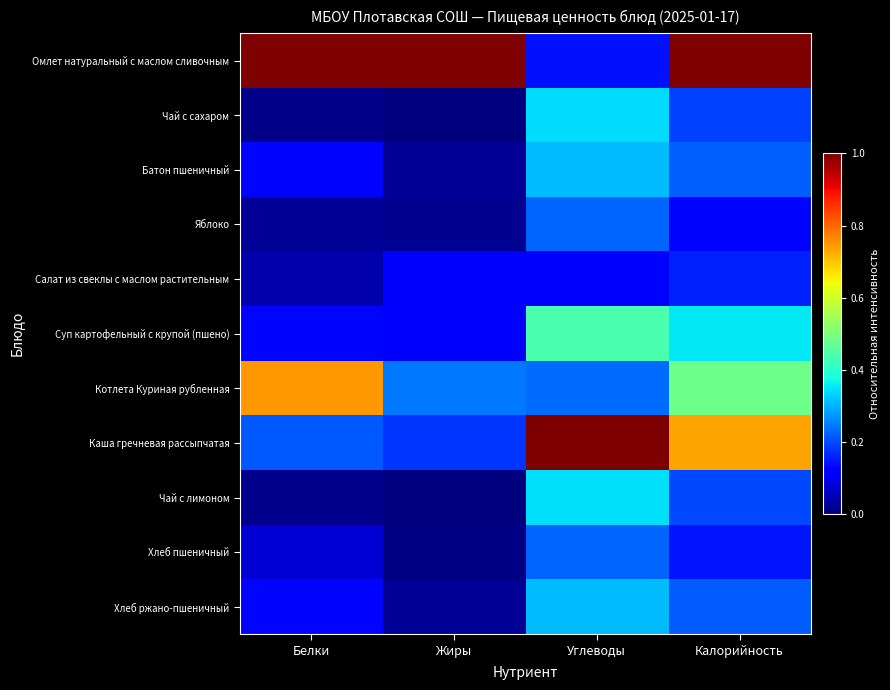

Reading left to right, transcribe all the data shown in this chart.

Омлет натуральный с маслом сливочным: Белки=1.0	Жиры=1.0	Углеводы=0.1	Калорийность=1.0
Чай с сахаром: Белки=0.0	Жиры=0.0	Углеводы=0.3	Калорийность=0.2
Батон пшеничный: Белки=0.1	Жиры=0.0	Углеводы=0.3	Калорийность=0.2
Яблоко: Белки=0.0	Жиры=0.0	Углеводы=0.2	Калорийность=0.1
Салат из свеклы с маслом растительным: Белки=0.0	Жиры=0.1	Углеводы=0.1	Калорийность=0.2
Суп картофельный с крупой (пшено): Белки=0.1	Жиры=0.1	Углеводы=0.4	Калорийность=0.4
Котлета Куриная рубленная: Белки=0.7	Жиры=0.2	Углеводы=0.2	Калорийность=0.5
Каша гречневая рассыпчатая: Белки=0.2	Жиры=0.2	Углеводы=1.0	Калорийность=0.7
Чай с лимоном: Белки=0.0	Жиры=0.0	Углеводы=0.3	Калорийность=0.2
Хлеб пшеничный: Белки=0.1	Жиры=0.0	Углеводы=0.2	Калорийность=0.1
Хлеб ржано-пшеничный: Белки=0.1	Жиры=0.0	Углеводы=0.3	Калорийность=0.2